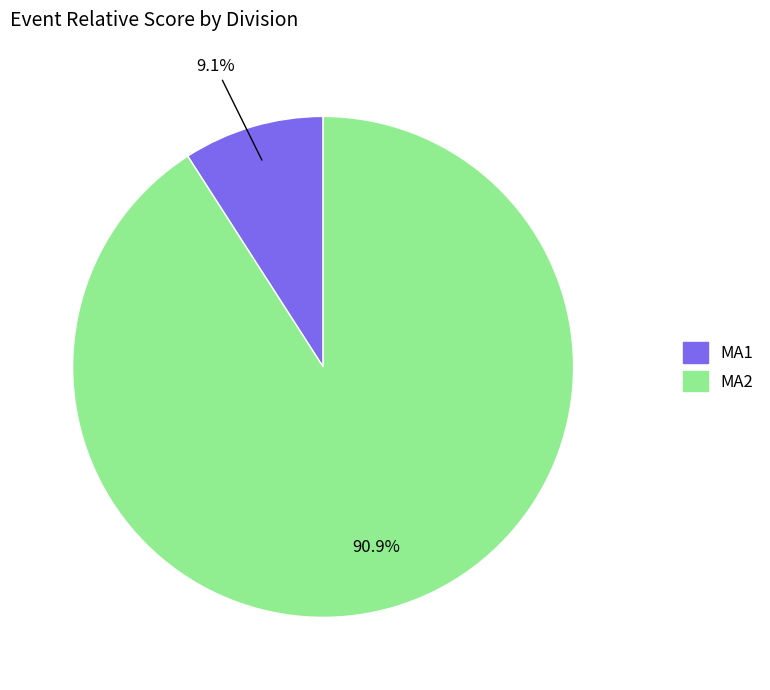

Which slice is the largest?

MA2